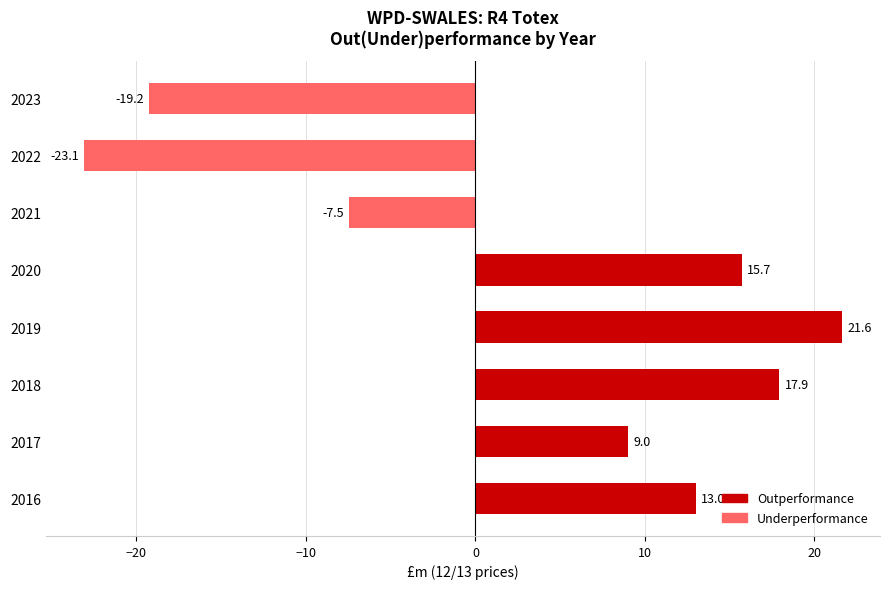

At which category does the chart reach its minimum across all series?

2022